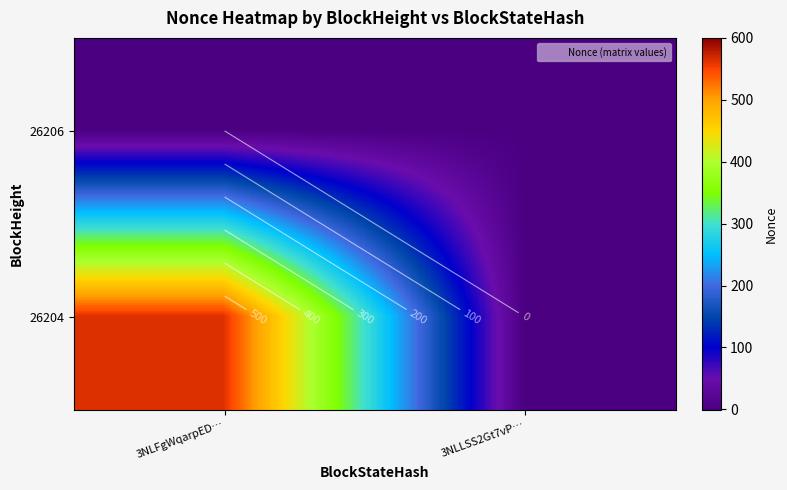

Count the number of categories in the chart.

2